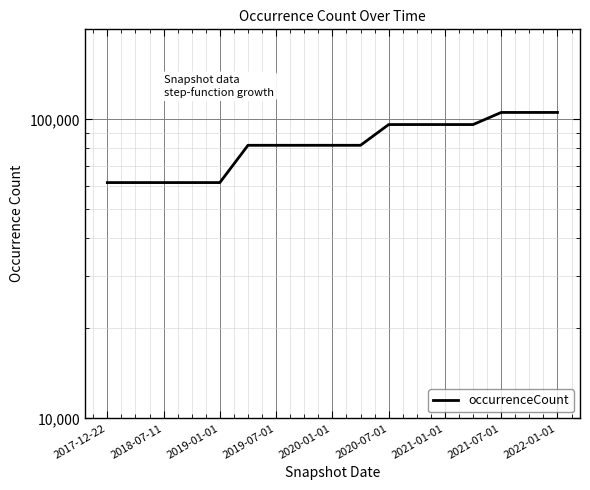

Read the value at 2021-07-01, to the nearest 50.

105450